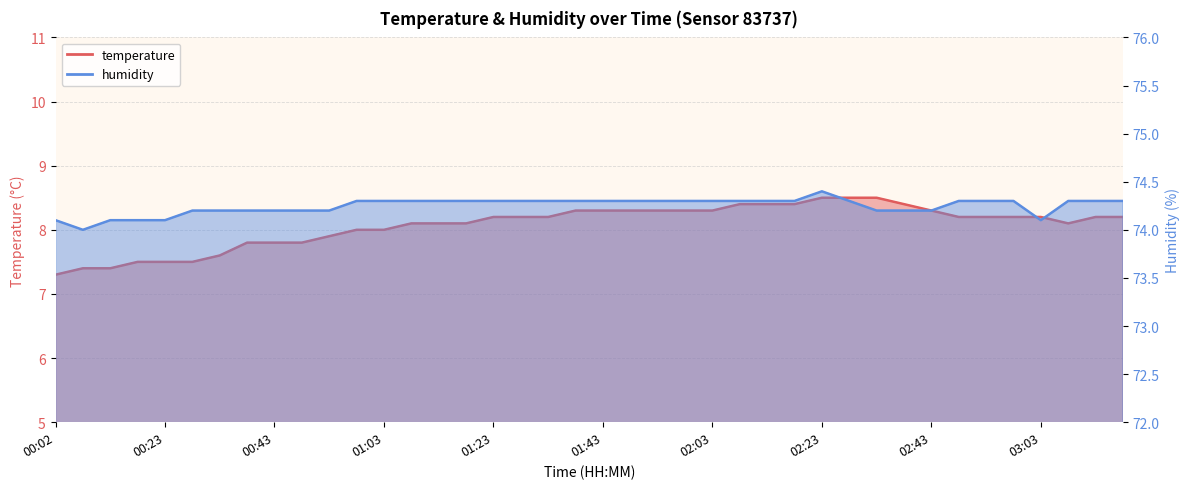

What is the label of the 25th point from the right?

01:18